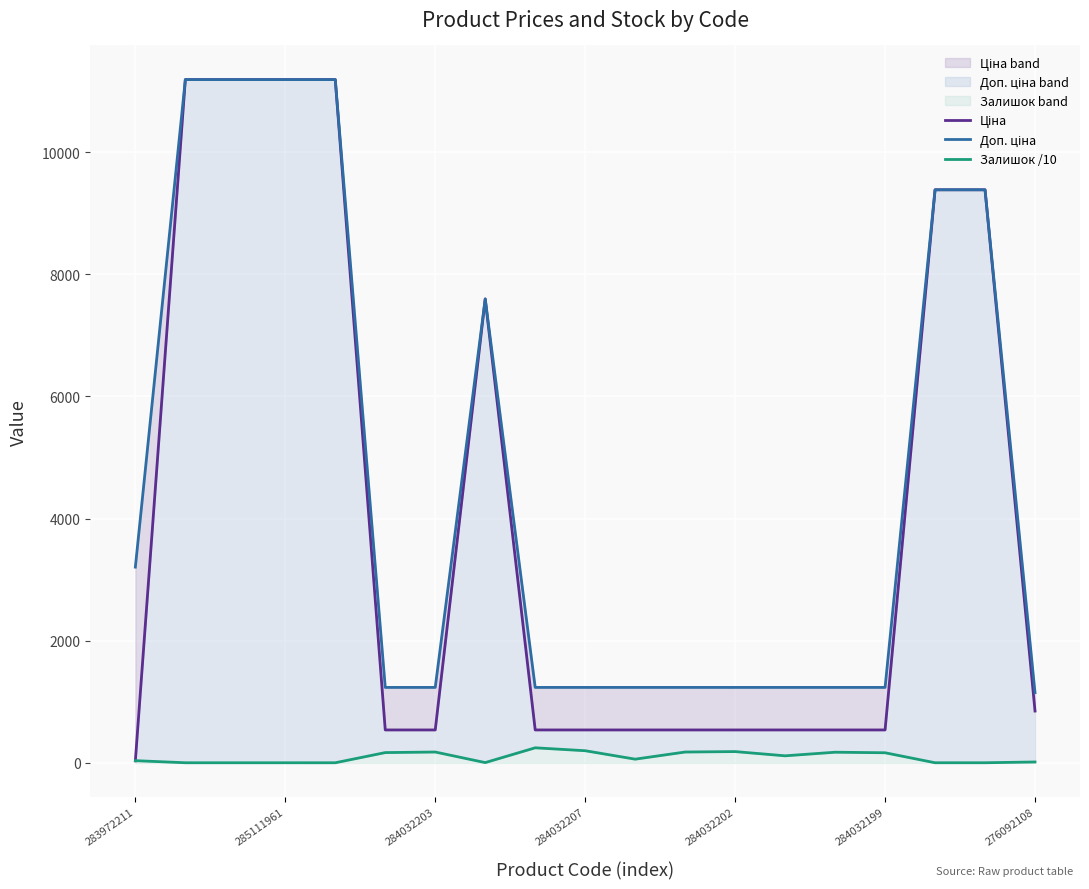

What is the value of the Ціна point at the 8th from the left?

7596.5